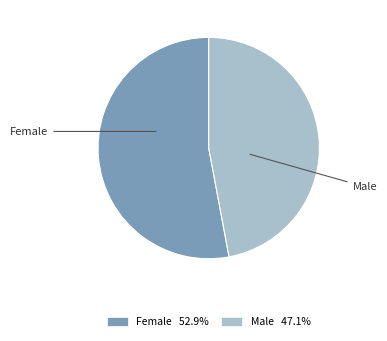

Which slice is the smallest?

Male